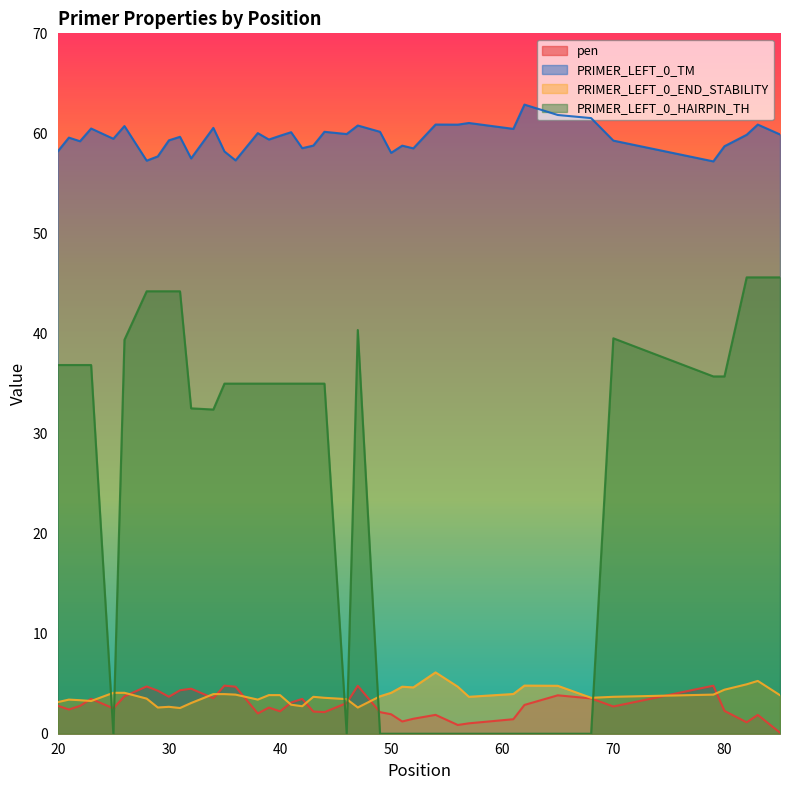

Does the chart have visible grid lines?

No